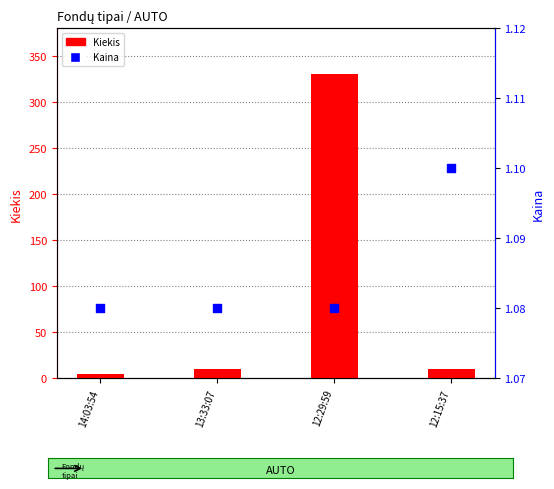

What is the total value across all series at 12:15:37?

11.1